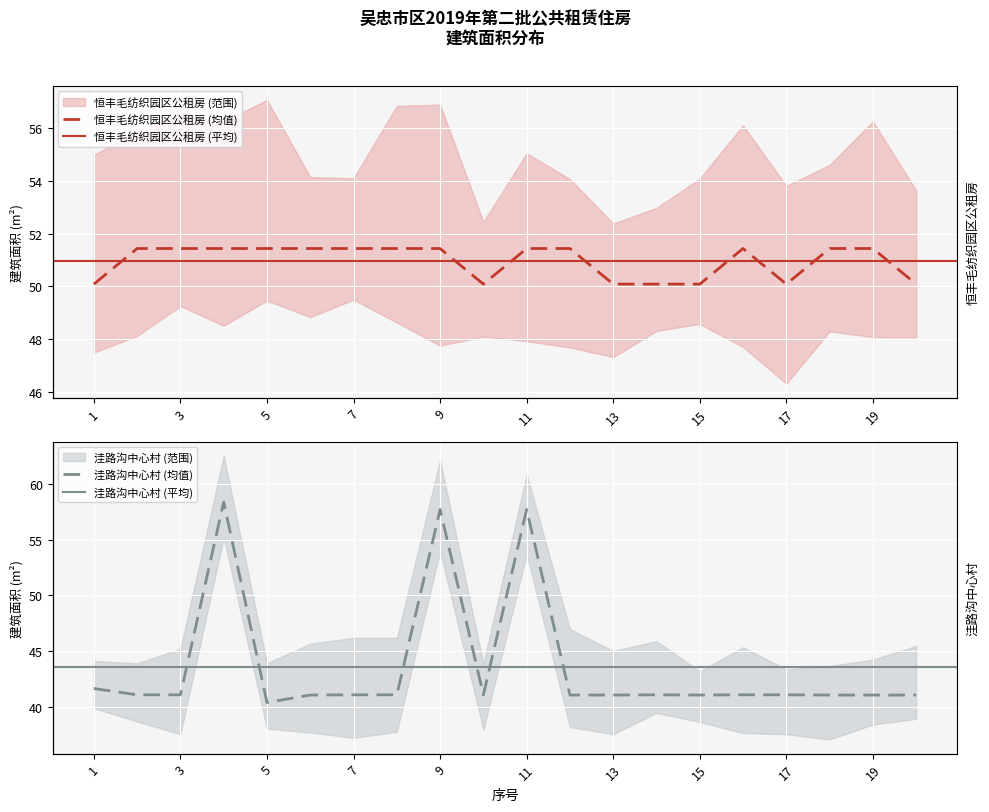

What is the maximum value shown in the chart?

58.4